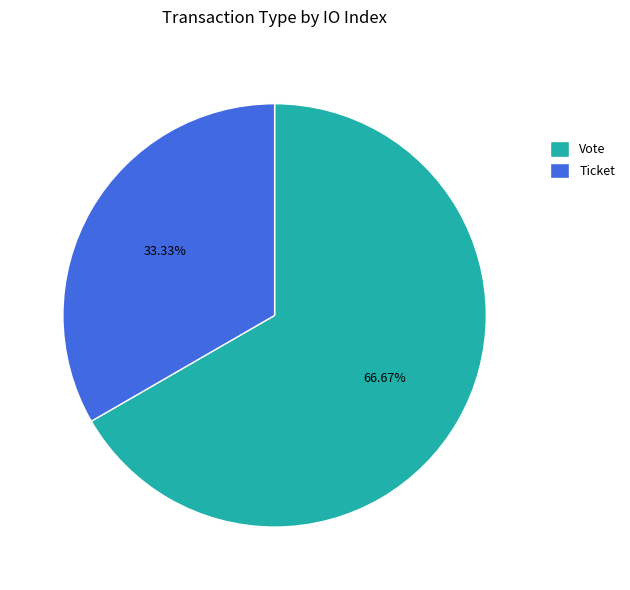

Count the number of slices in the pie.

2